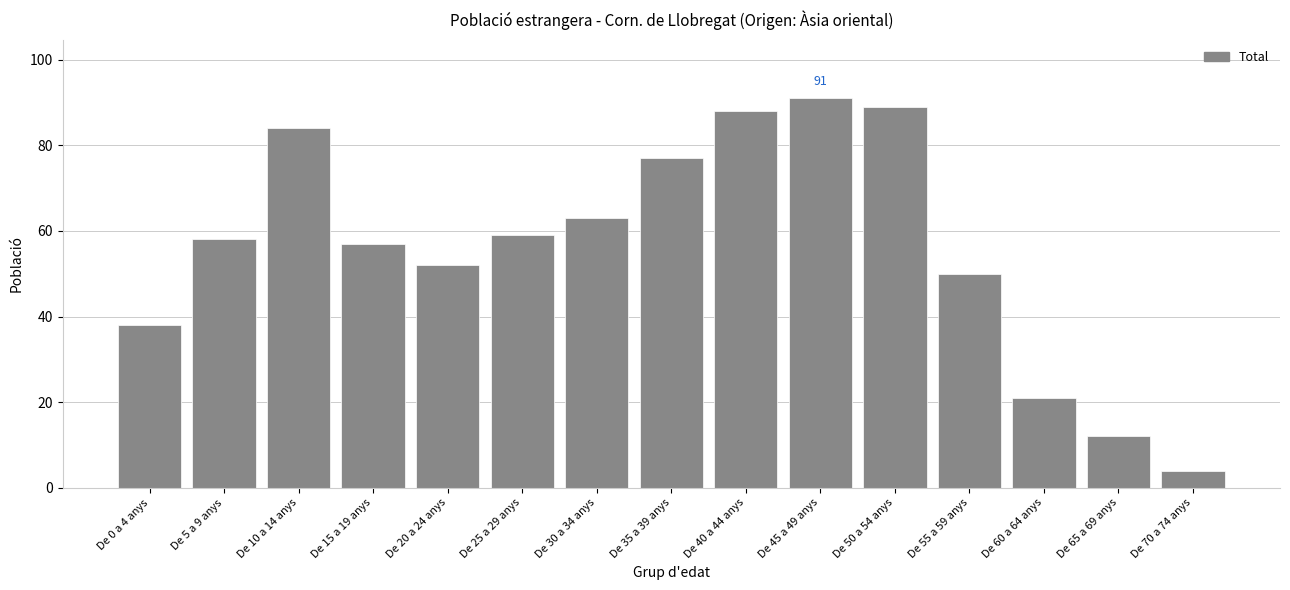

Reading right to left, transcribe all the data shown in this chart.

4	12	21	50	89	91	88	77	63	59	52	57	84	58	38